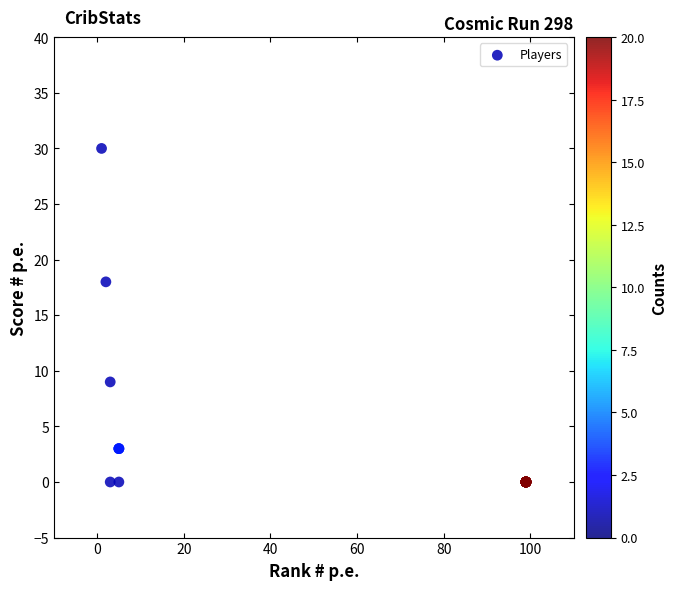

What Y value in the scatter plot is closest to 15?

18